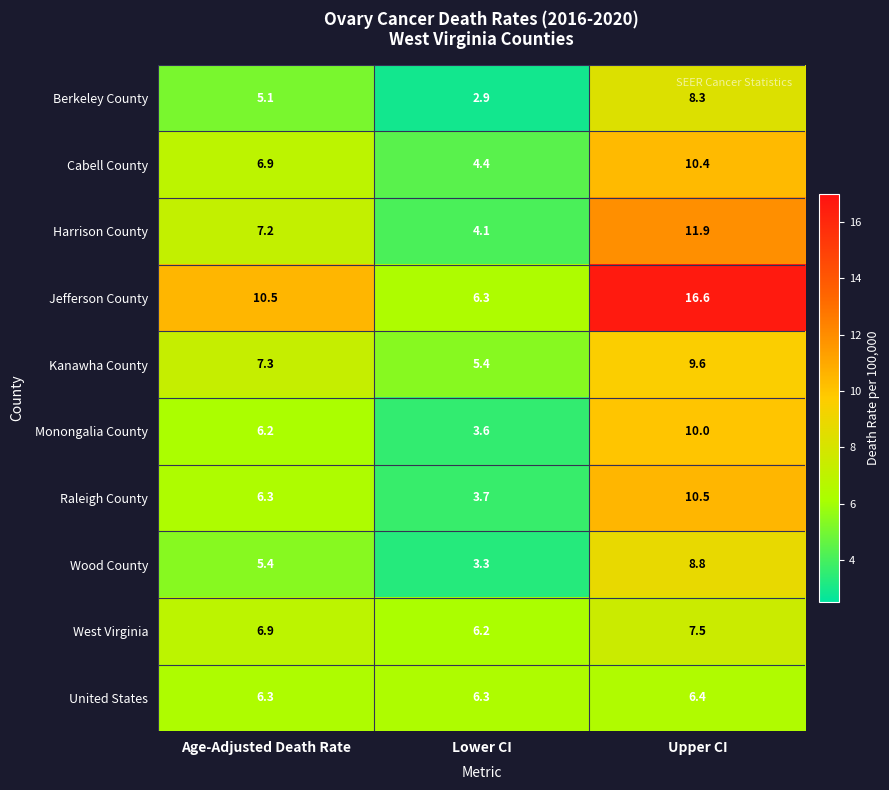

The value of Cabell County at Lower CI is 2.2. True or false?

False